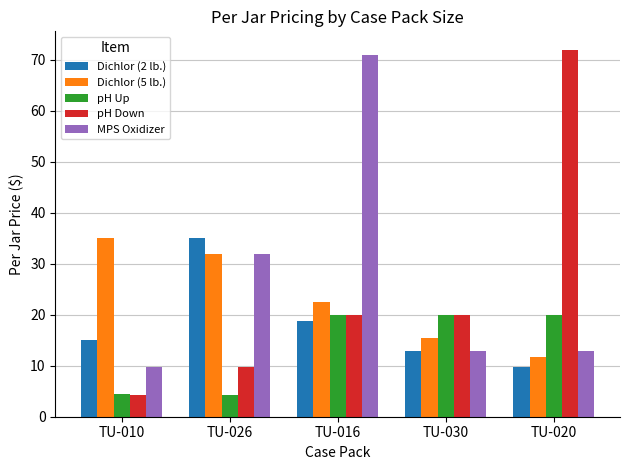

Which series changed the most between TU-026 and TU-016?

MPS Oxidizer